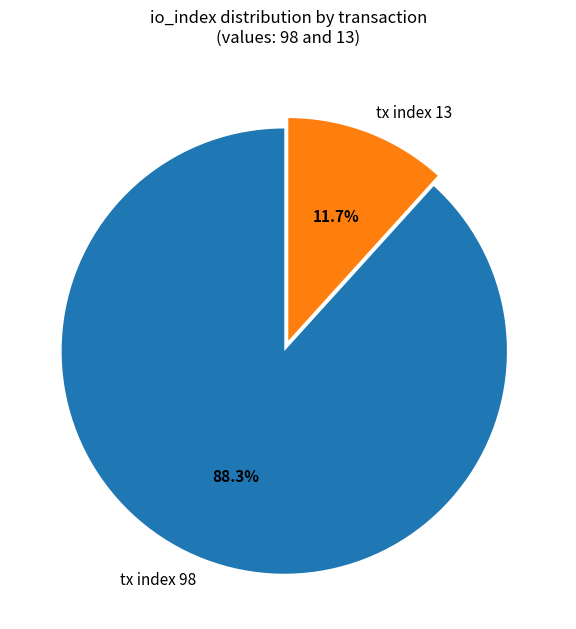

What percentage do tx index 98 and tx index 13 together represent?

100.0%